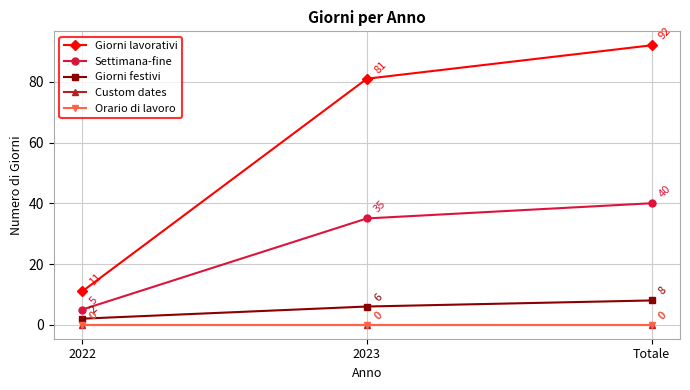

What are all the series names shown in the legend?

Giorni lavorativi, Settimana-fine, Giorni festivi, Custom dates, Orario di lavoro